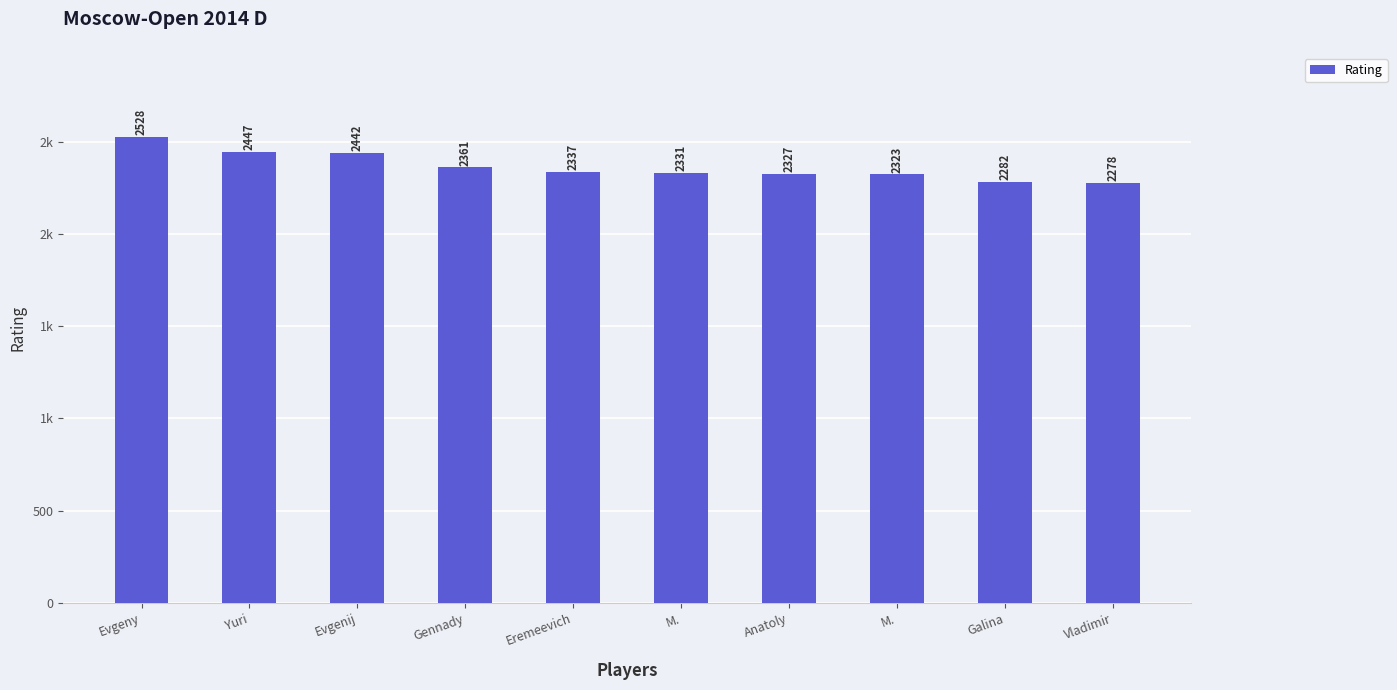

Which has a higher value, M. or Gennady?

Gennady